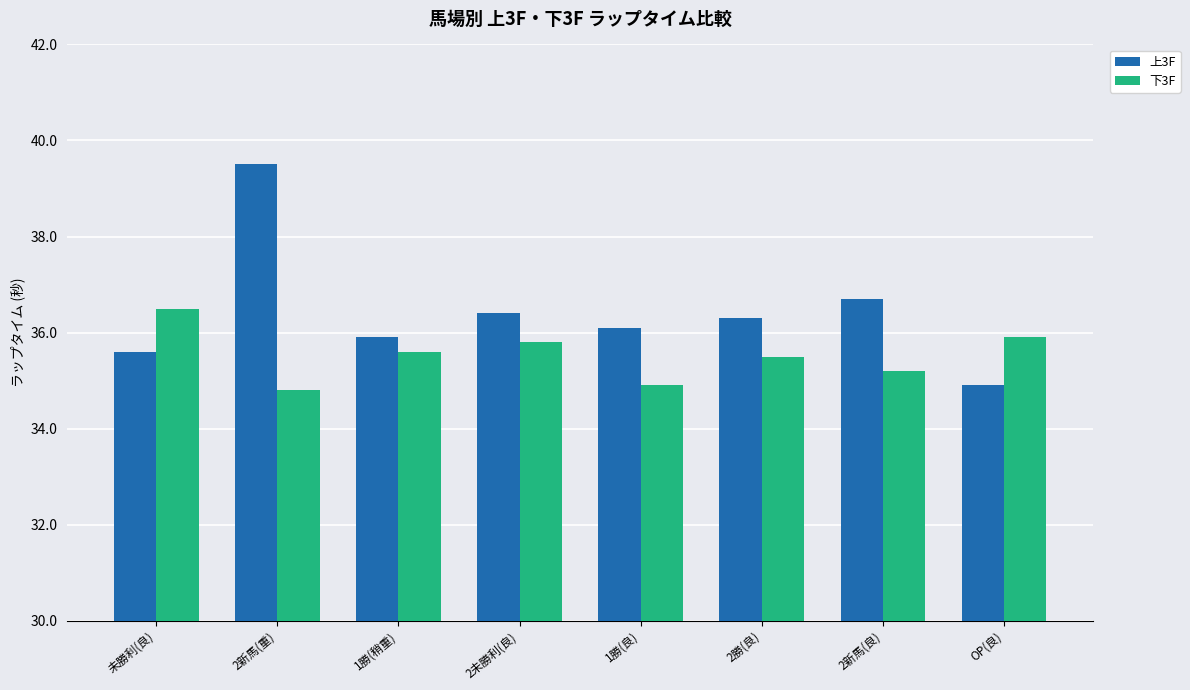

What is the difference between the highest and lowest values at 2新馬(良)?

1.5